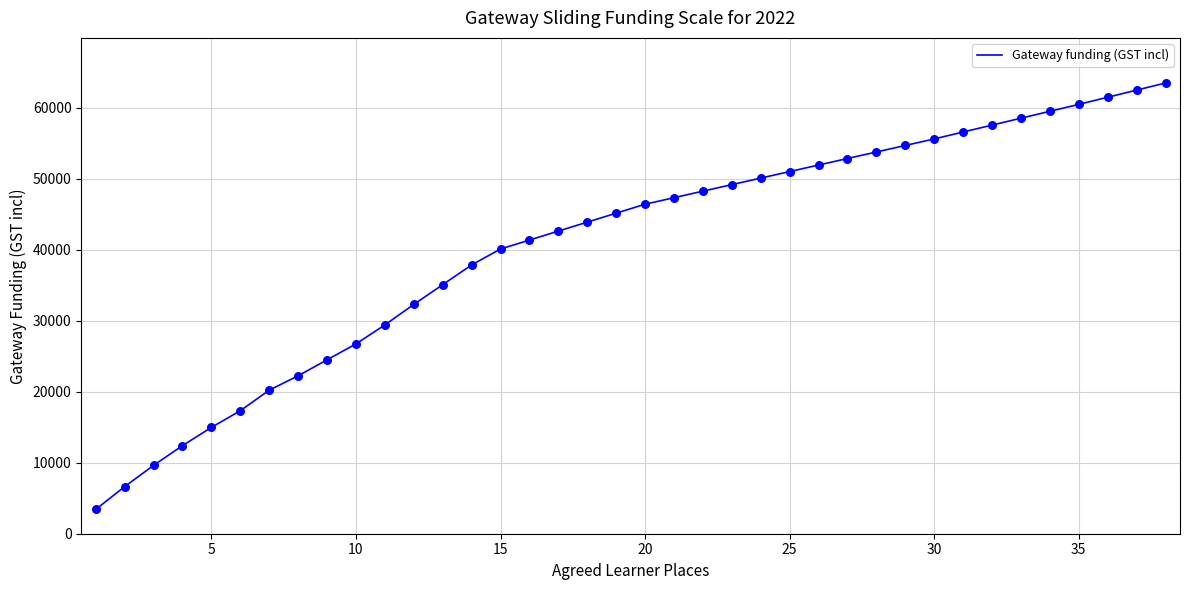

What is the difference between the maximum and minimum values?

60101.3